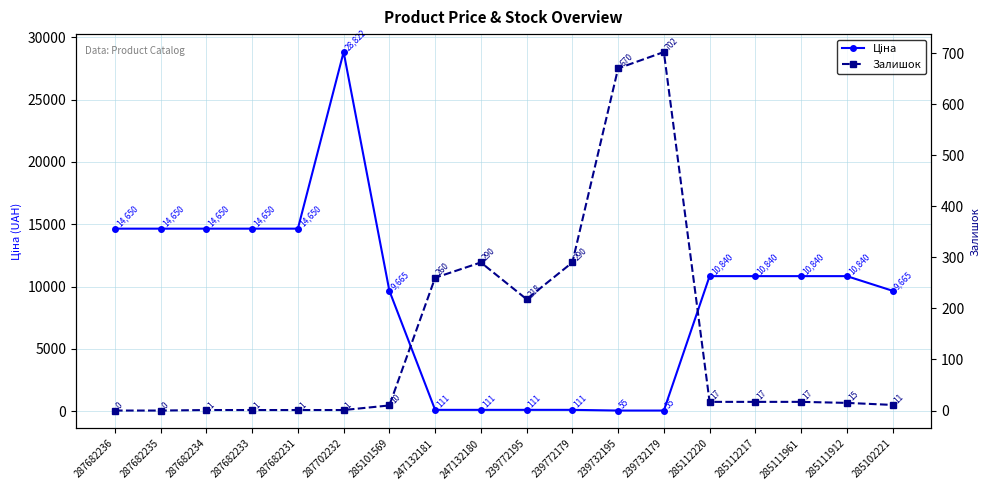

Which series has the largest total across all categories?

Ціна